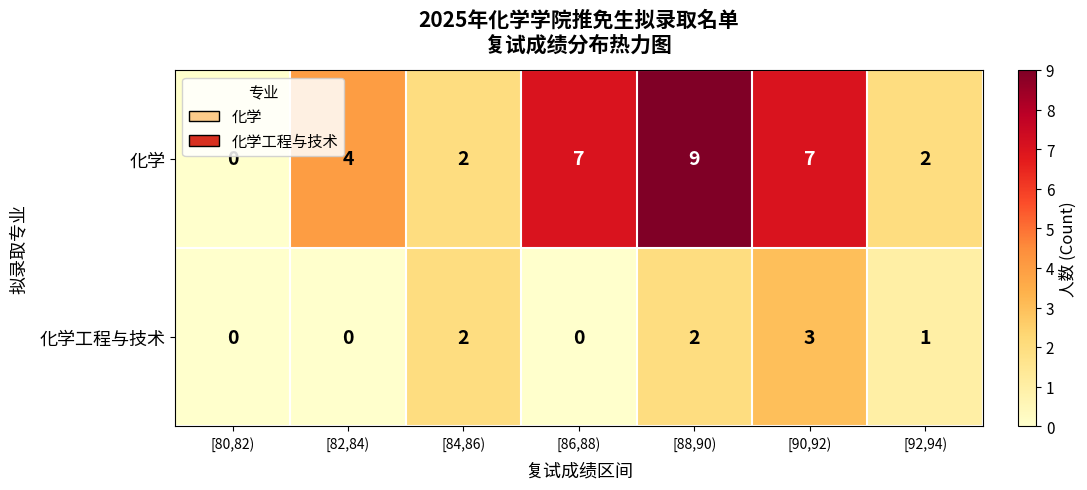

Reading right to left, transcribe all the data shown in this chart.

化学: [92,94)=2	[90,92)=7	[88,90)=9	[86,88)=7	[84,86)=2	[82,84)=4	[80,82)=0
化学工程与技术: [92,94)=1	[90,92)=3	[88,90)=2	[86,88)=0	[84,86)=2	[82,84)=0	[80,82)=0